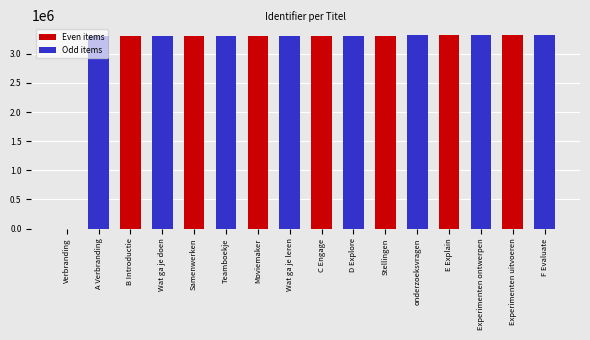

What is the sum of the Odd items values at Experimenten uitvoeren and Verbranding?

6635808